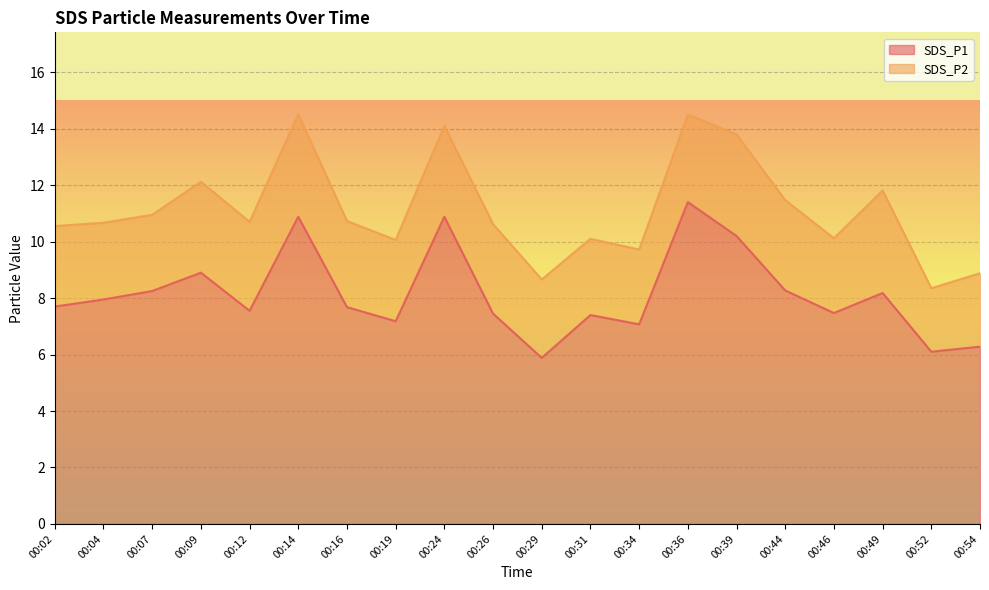

What is the change in value from 00:24 to 00:26?

-3.4